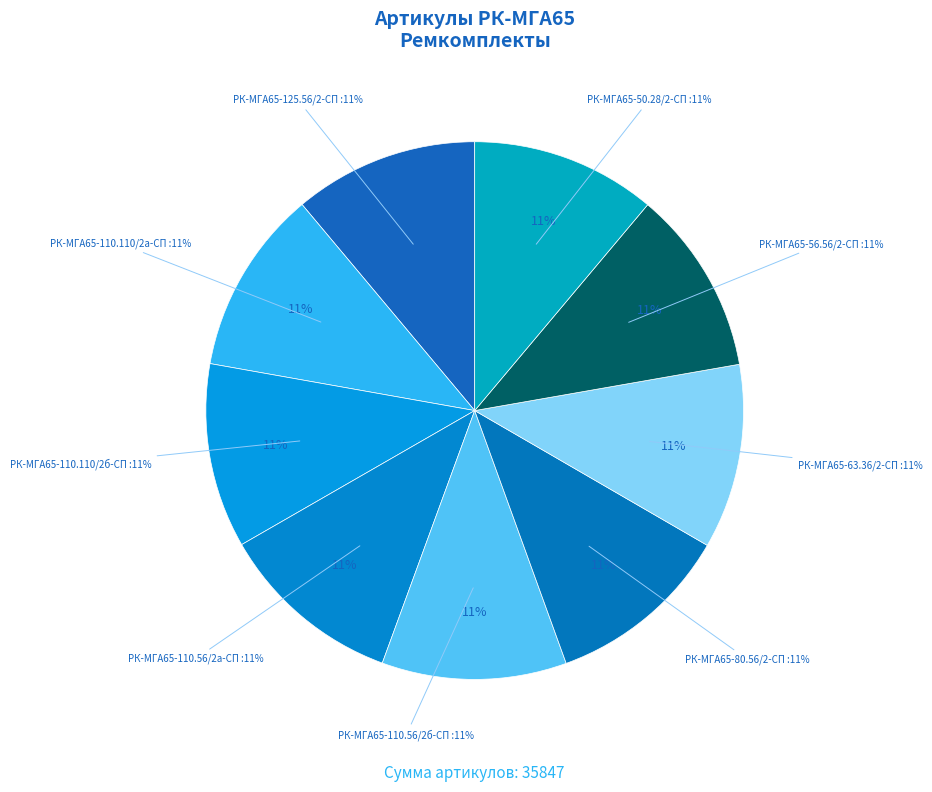

The РК-МГА65-125.56/2-СП slice represents 11% of the pie. True or false?

True